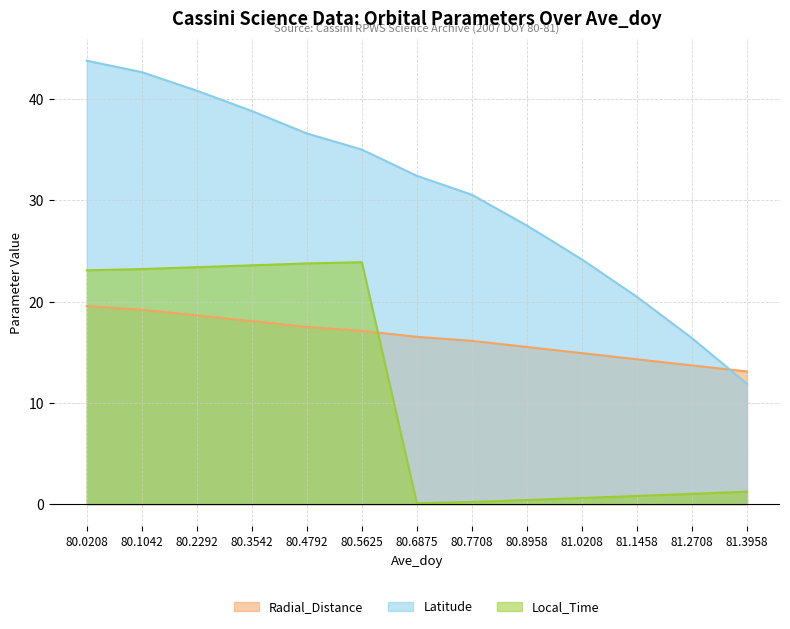

Reading left to right, extract all data points from this chart.

Radial_Distance: 80.0208=19.6	80.1042=19.2	80.2292=18.7	80.3542=18.1	80.4792=17.5	80.5625=17.1	80.6875=16.5	80.7708=16.1	80.8958=15.5	81.0208=14.9	81.1458=14.3	81.2708=13.7	81.3958=13.1
Latitude: 80.0208=43.8	80.1042=42.7	80.2292=40.8	80.3542=38.8	80.4792=36.6	80.5625=35.0	80.6875=32.4	80.7708=30.6	80.8958=27.5	81.0208=24.2	81.1458=20.5	81.2708=16.4	81.3958=11.9
Local_Time: 80.0208=23.1	80.1042=23.2	80.2292=23.4	80.3542=23.6	80.4792=23.8	80.5625=23.9	80.6875=0.1	80.7708=0.2	80.8958=0.4	81.0208=0.6	81.1458=0.8	81.2708=1.0	81.3958=1.2